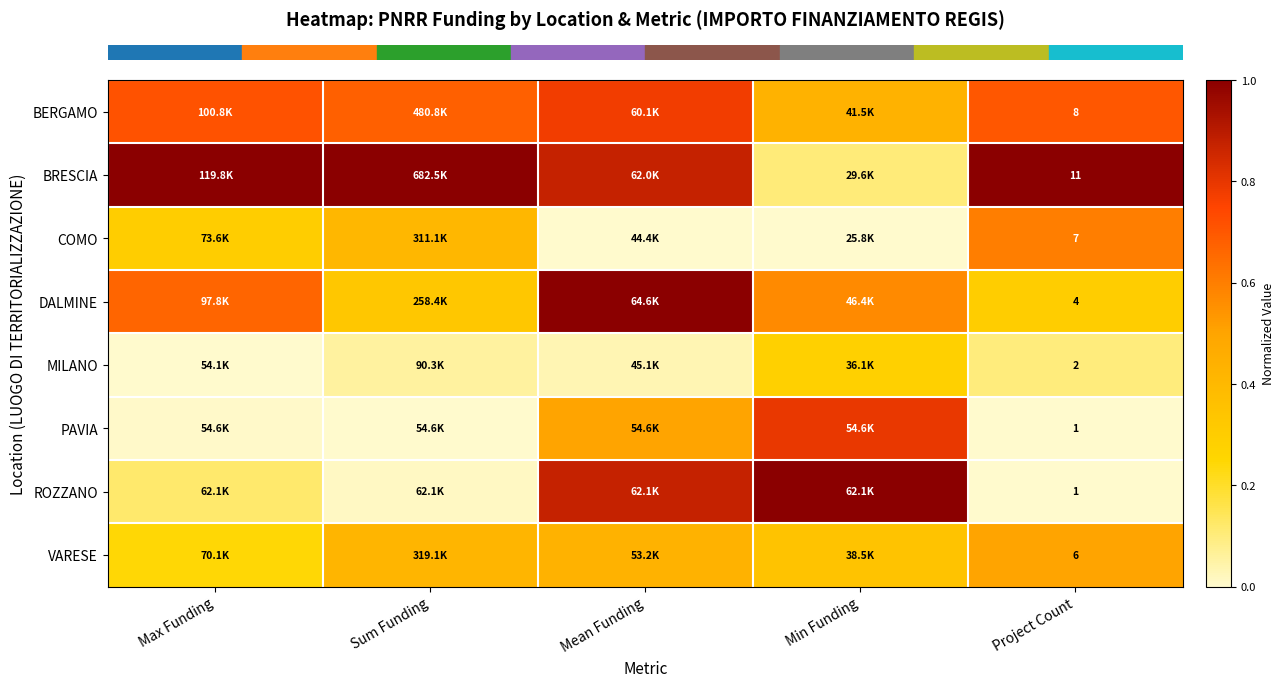

At which category does the chart reach its peak across all series?

Max Funding